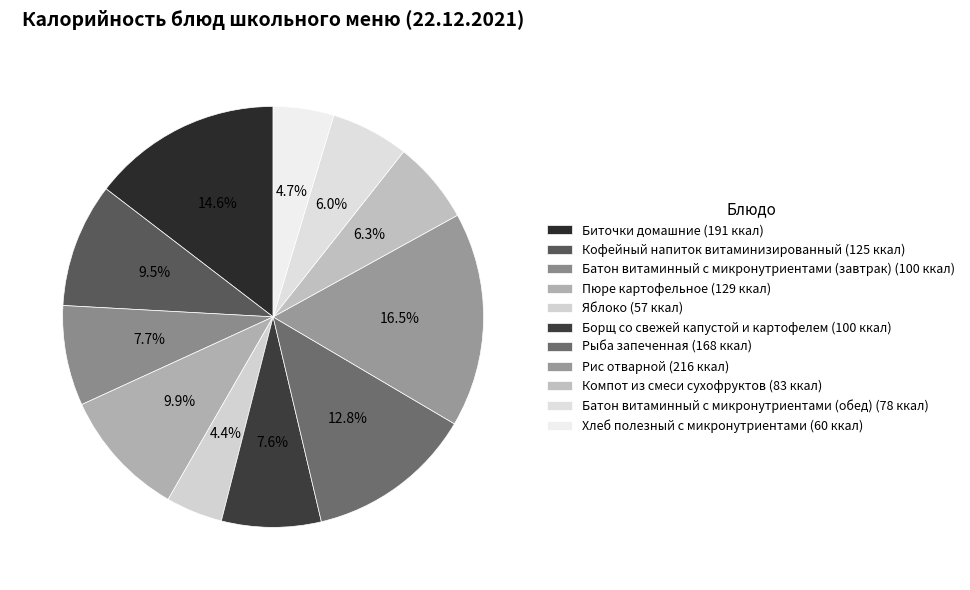

Which category has the smallest portion of the pie?

Яблоко